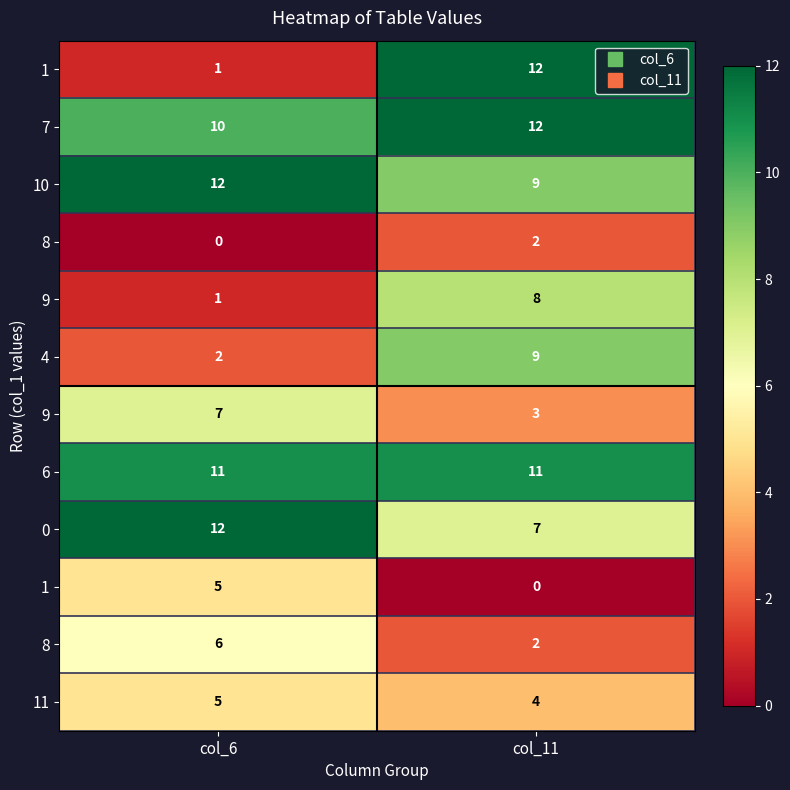

Which has a higher value, col_6 or col_11?

col_11